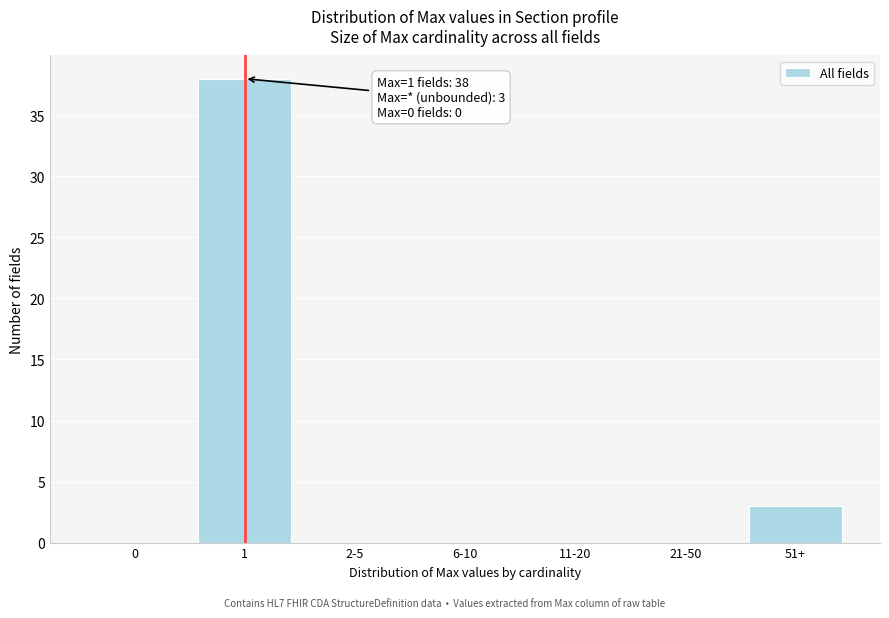

Reading left to right, what are all the values shown in this chart?

0=0	1=38	2-5=0	6-10=0	11-20=0	21-50=0	51+=3